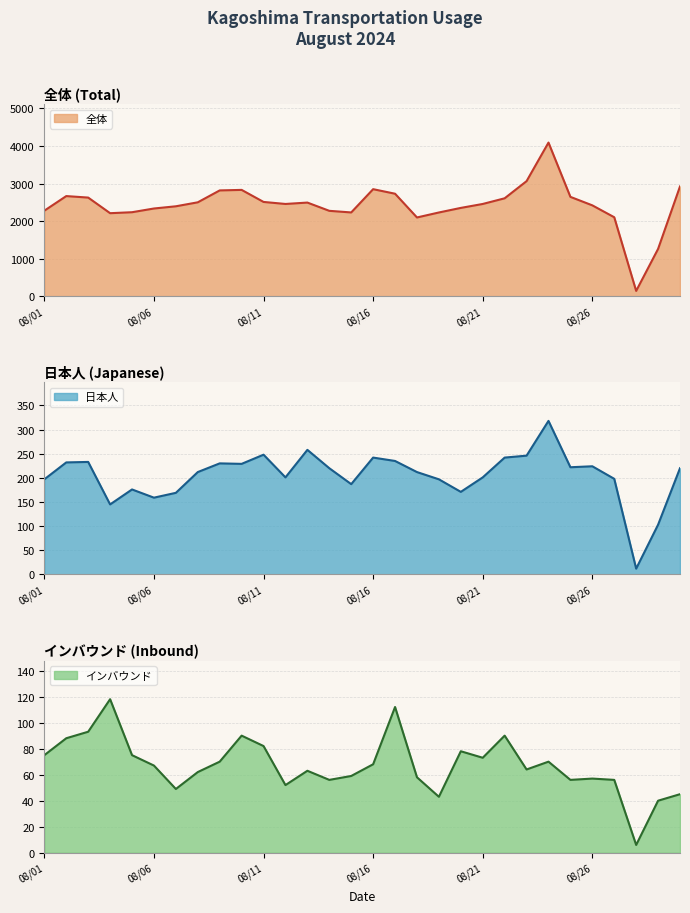

What is the average value of the 日本人 (line) series?

205